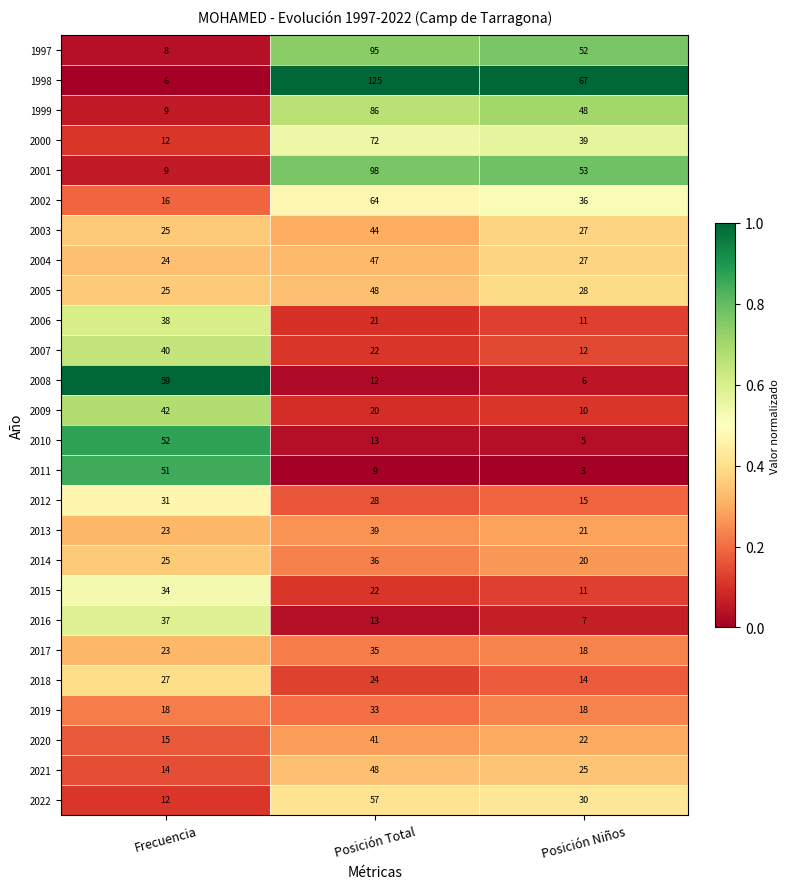

Where does the 2009 series first go above 20?

Frecuencia